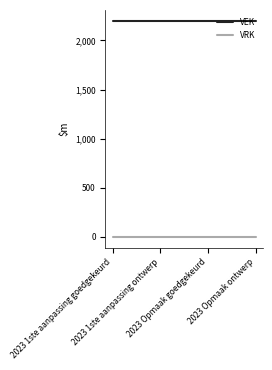

Rank the series at 2023 Opmaak goedgekeurd from lowest to highest value.

VRK, VEK